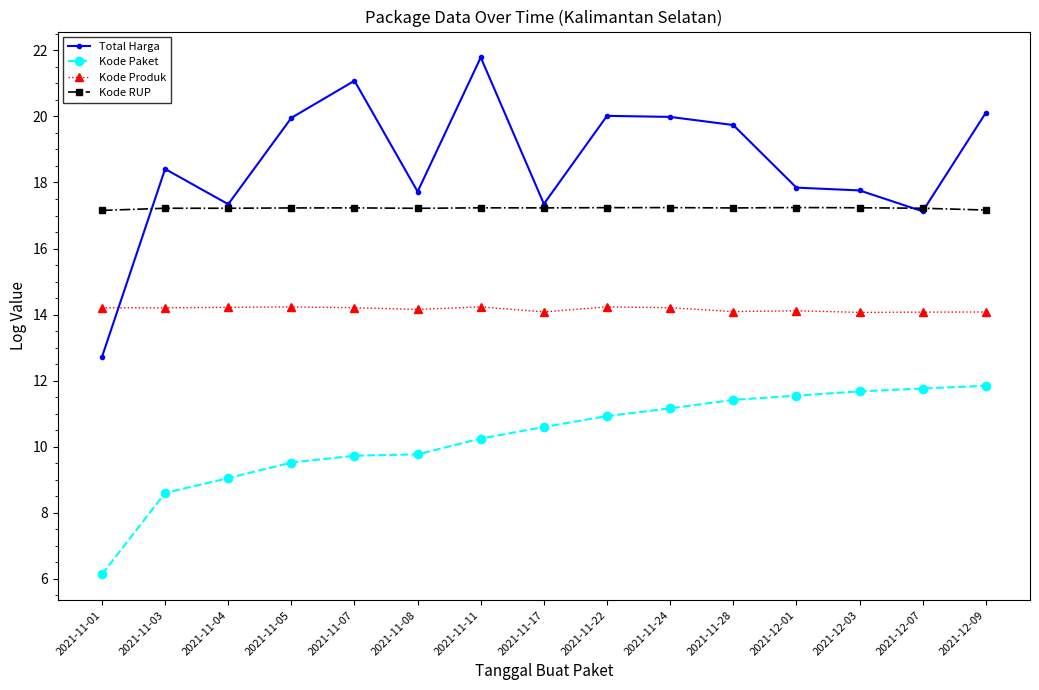

How many lines are shown in the chart?

4